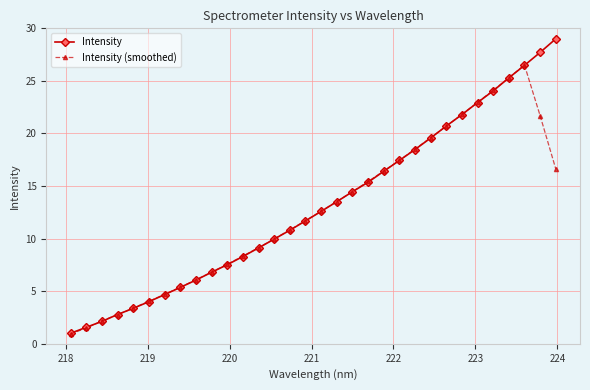

What is the value of the Intensity point at the 2nd from the left?

1.6